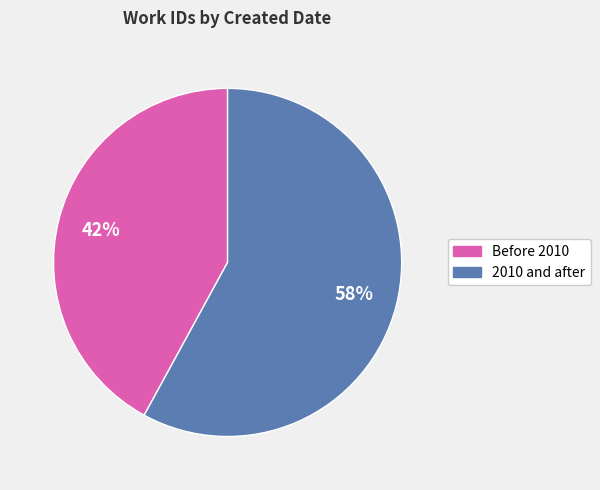

To the nearest percent, what is the difference between the largest and smallest slice percentages?

16%